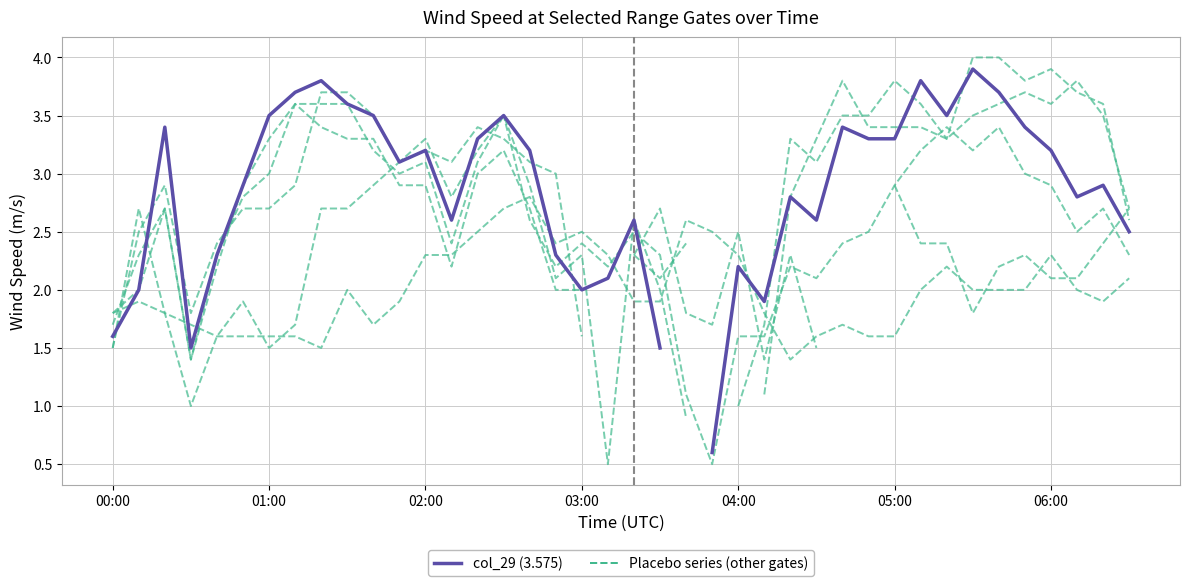

At which category does Placebo series reach its first local peak?

01:00